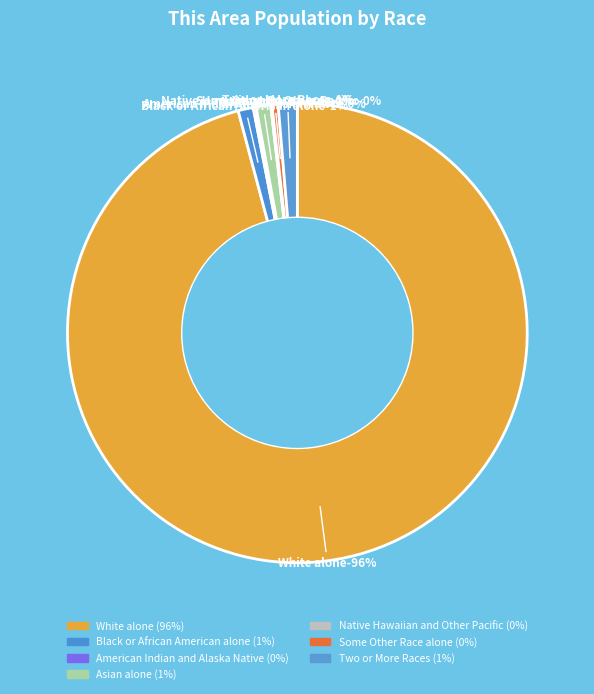

What is the smallest slice in the pie chart?

Native Hawaiian and Other Pacific